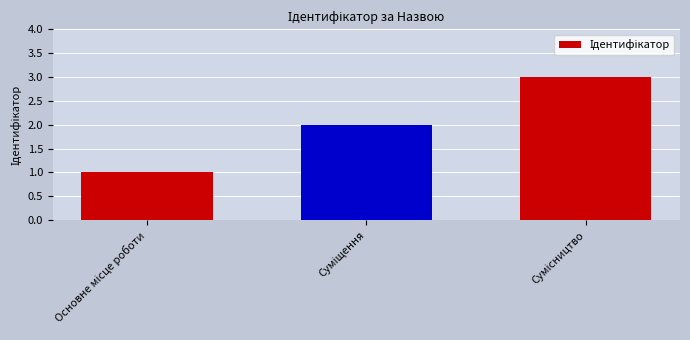

How many data points are less than 2?

1